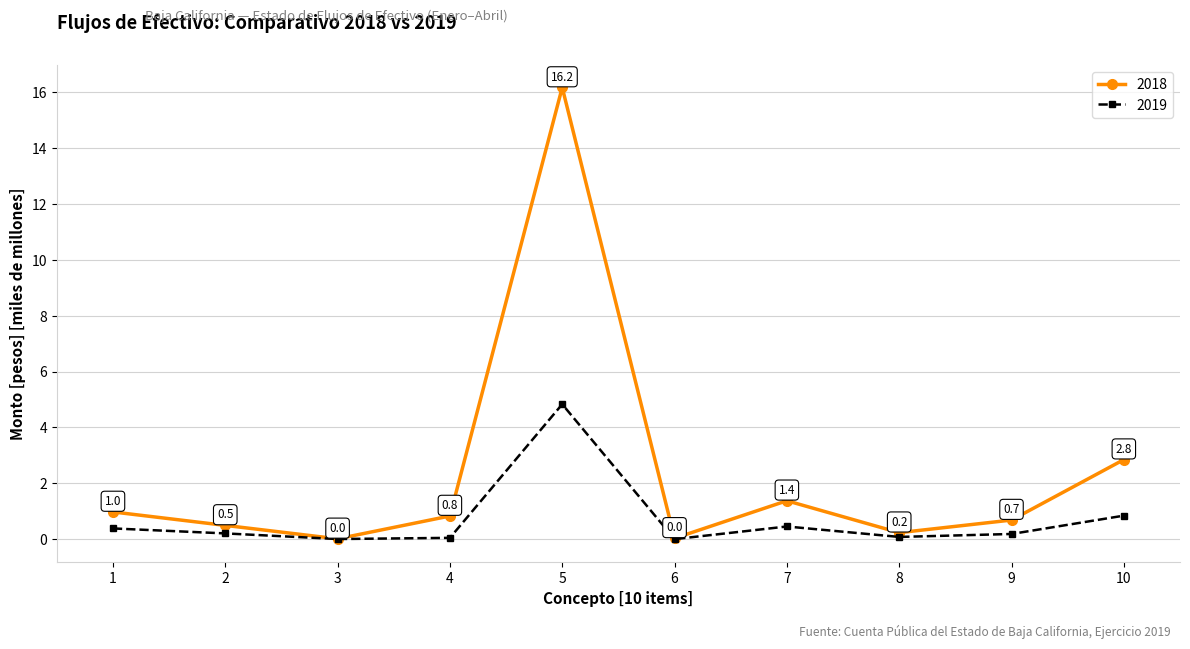

List the series in order of their peak value, highest first.

2018, 2019